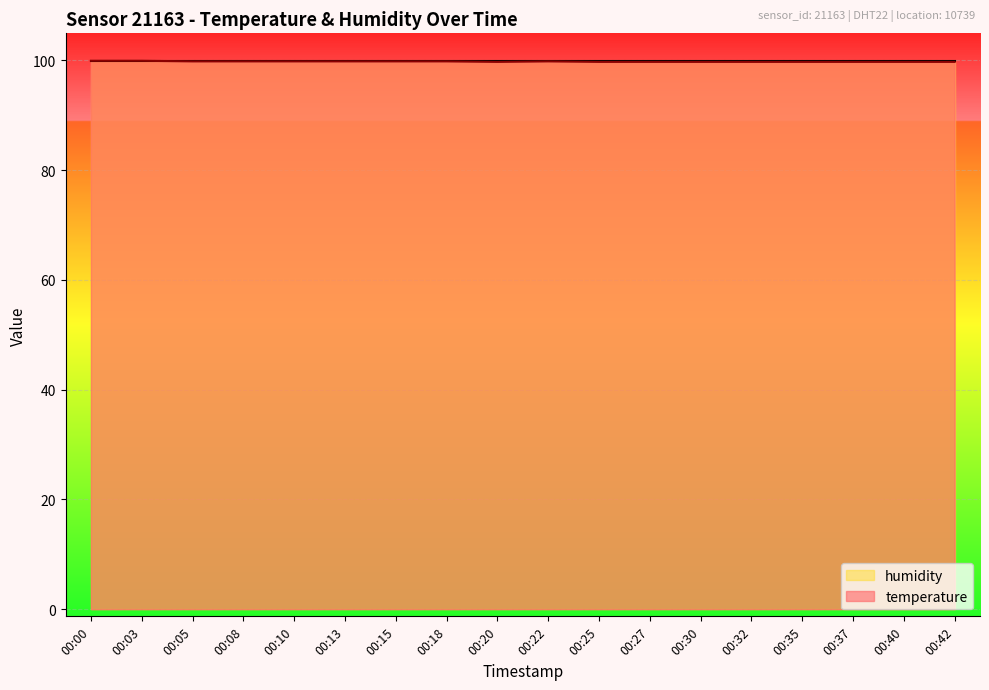

The chart shows a value of 99.7 at 00:25. True or false?

True